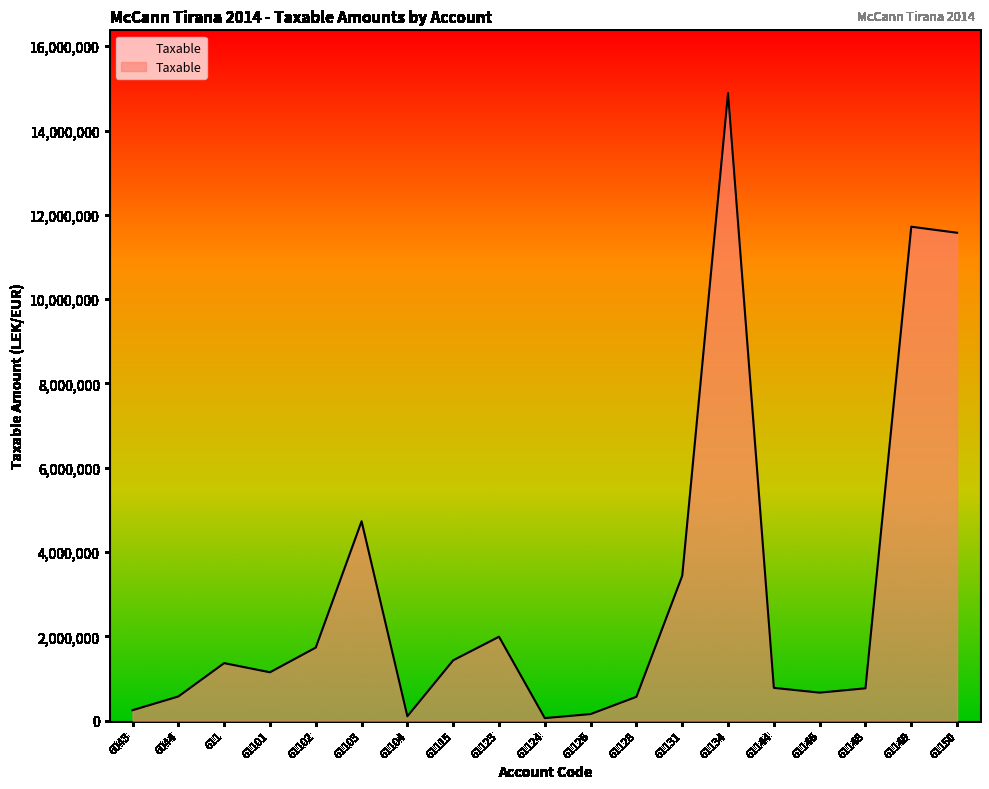

What is the change in value from 61104 to 61123?

+1885962.2